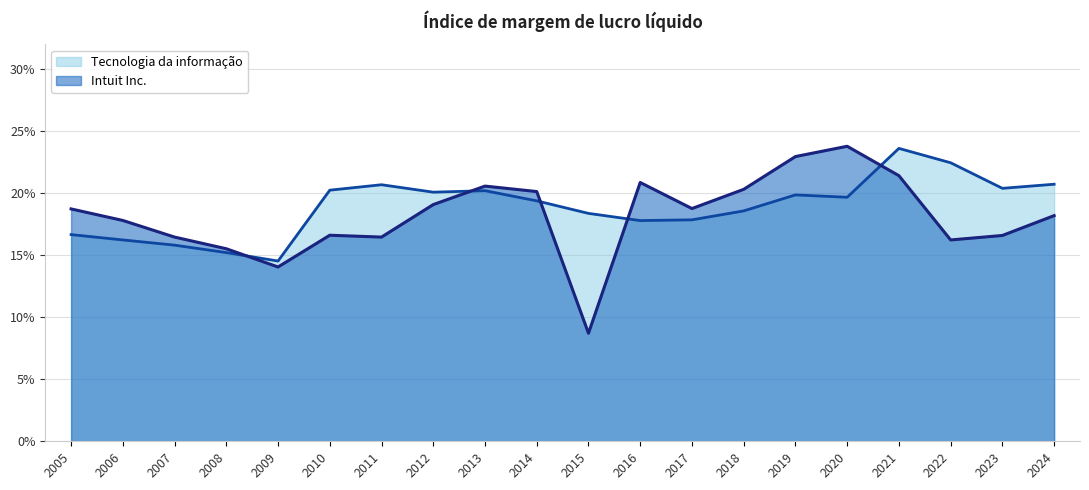

What value does the Tecnologia da informação series have at 2010?

0.2